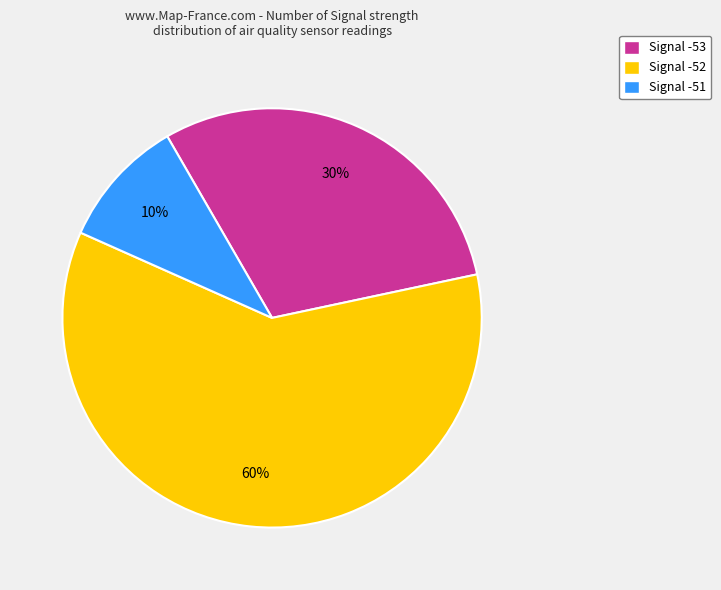

How many segments does this pie chart have?

3